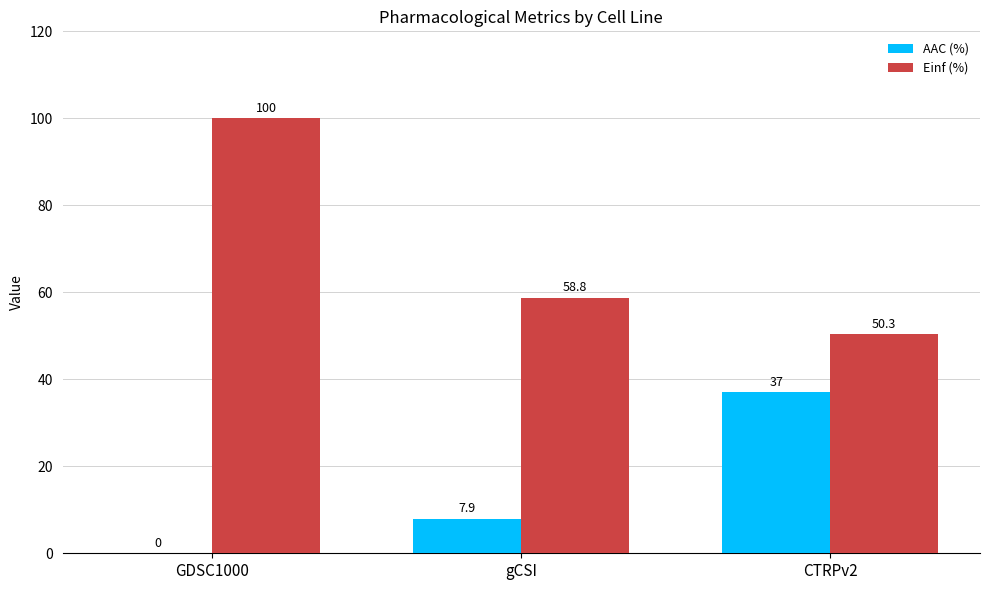

Is it true that Einf (%) equals 50.3 at CTRPv2?

True